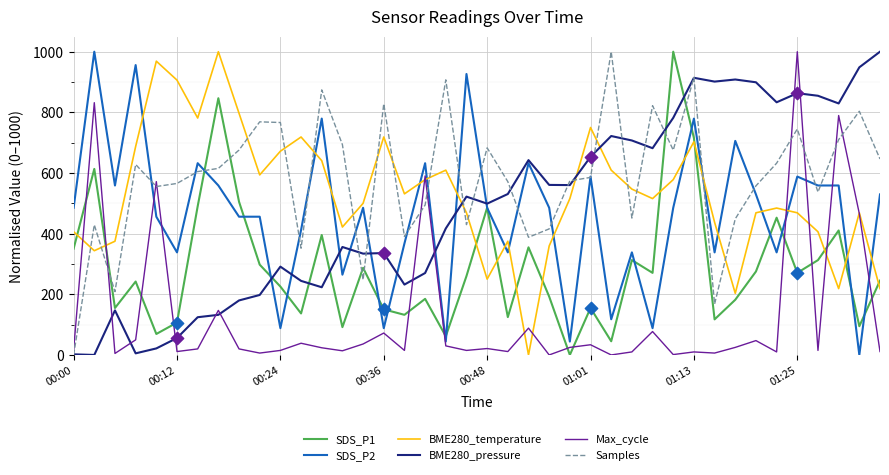

Which series has the largest total across all categories?

Samples